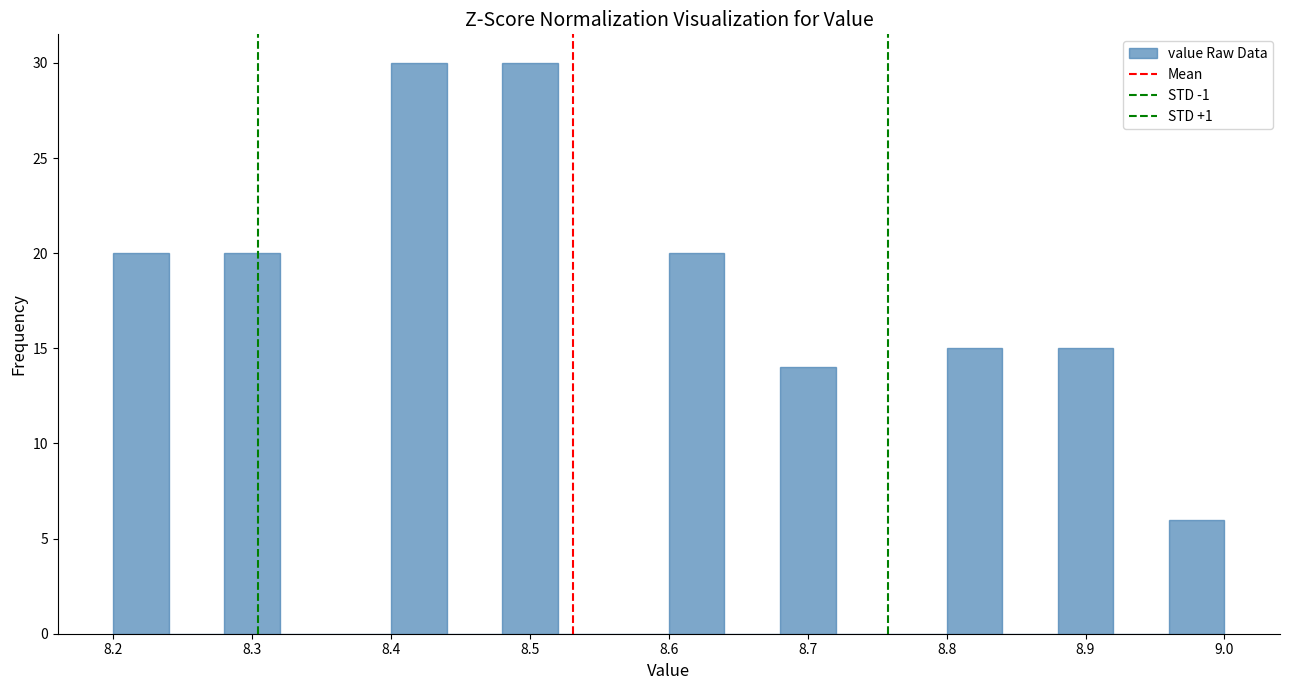

Reading left to right, transcribe this chart: for each bar, give the range it covers on the x-axis and its height. The values are not printed on the chart, so give them approximately, as read against the axis.

8.20 to 8.24: 20
8.24 to 8.28: 0
8.28 to 8.32: 20
8.32 to 8.36: 0
8.36 to 8.40: 0
8.40 to 8.44: 30
8.44 to 8.48: 0
8.48 to 8.52: 30
8.52 to 8.56: 0
8.56 to 8.60: 0
8.60 to 8.64: 20
8.64 to 8.68: 0
8.68 to 8.72: 14
8.72 to 8.76: 0
8.76 to 8.80: 0
8.80 to 8.84: 15
8.84 to 8.88: 0
8.88 to 8.92: 15
8.92 to 8.96: 0
8.96 to 9.00: 6